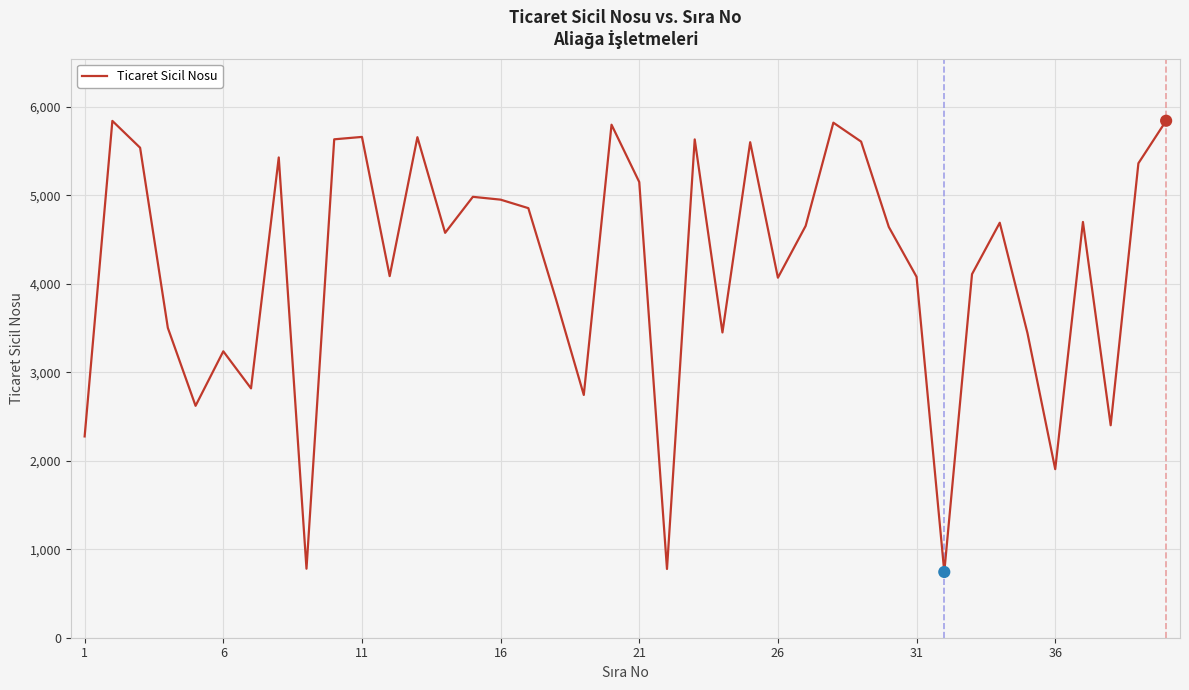

What is the difference between the maximum and minimum values?

5100